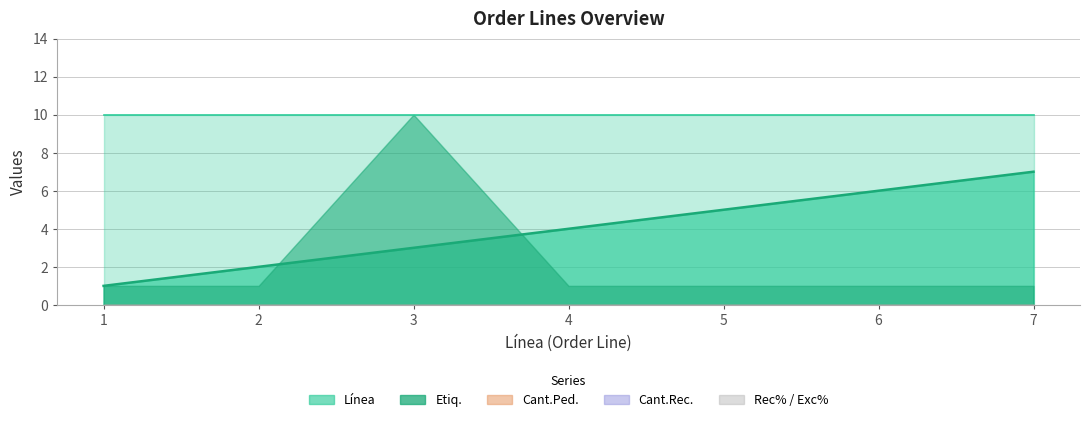

True or false: Exc% and Línea cross at least once.

False